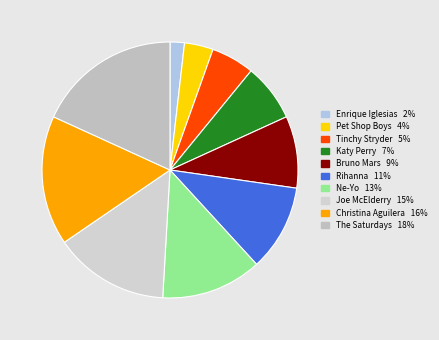

Count the number of slices in the pie.

10